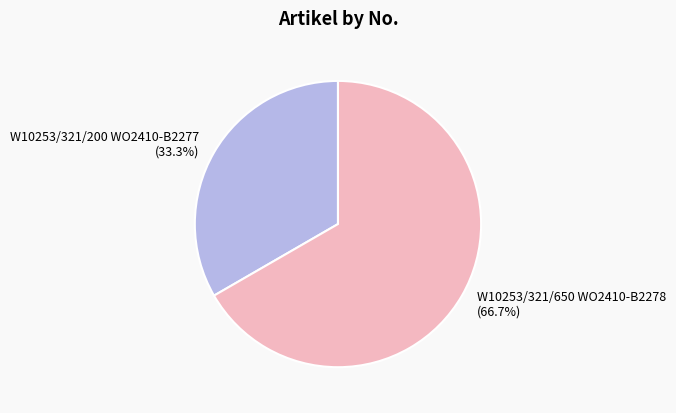

Which has a higher value, W10253/321/650 WO2410-B2278 or W10253/321/200 WO2410-B2277?

W10253/321/650 WO2410-B2278